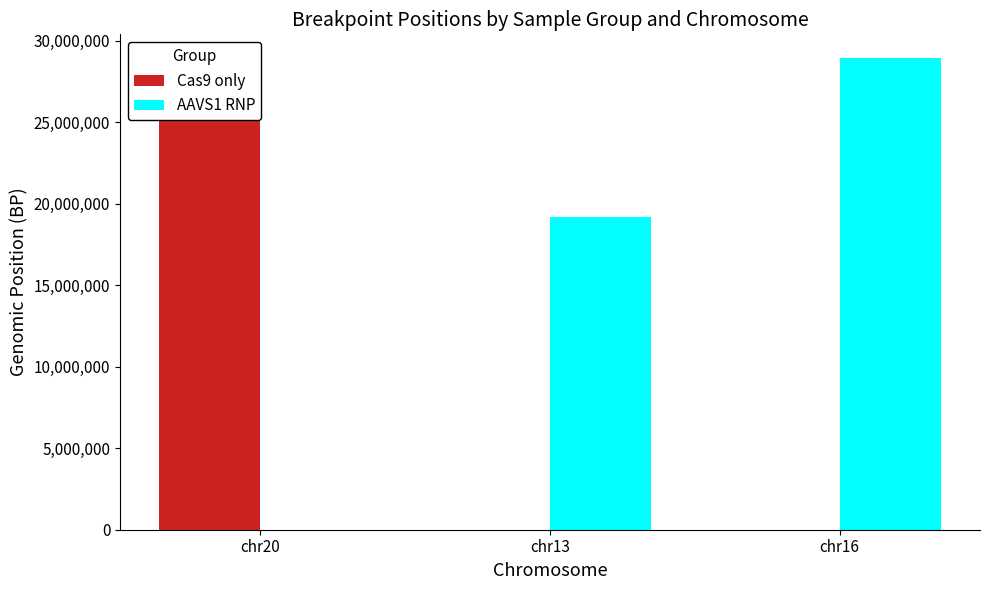

Rank the series by their average value, from highest to lowest.

AAVS1 RNP, Cas9 only